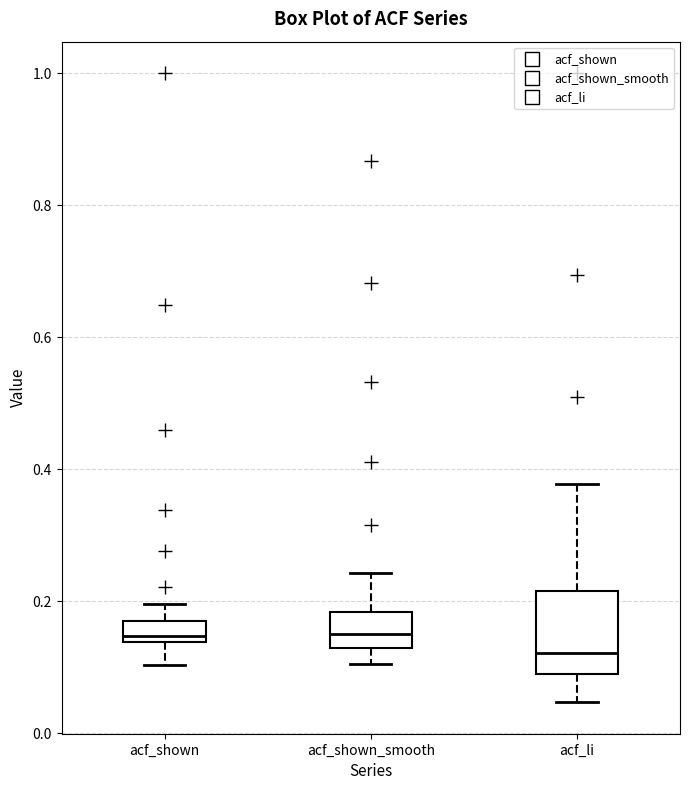

Where is the lower edge of the box for acf_shown on the y-axis? The values are not printed on the chart, so give them approximately, as read against the axis.

0.14